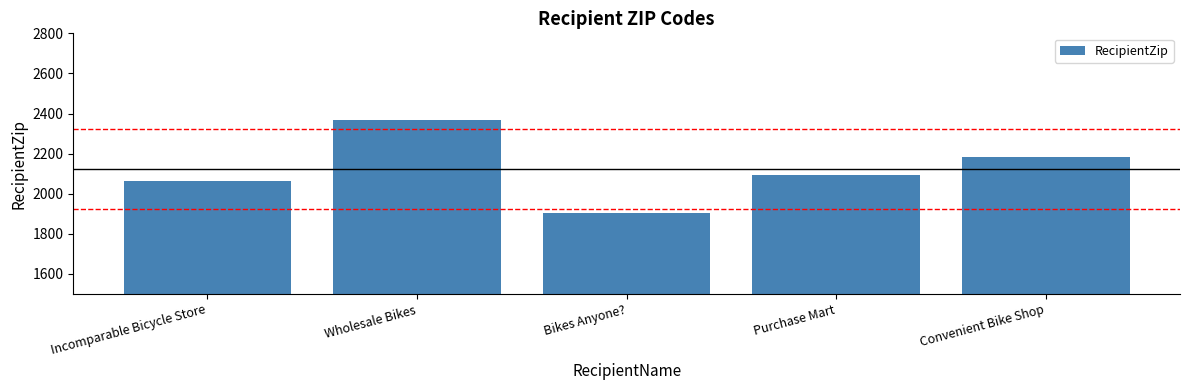

List the labels in order of value, largest first.

Wholesale Bikes, Convenient Bike Shop, Purchase Mart, Incomparable Bicycle Store, Bikes Anyone?